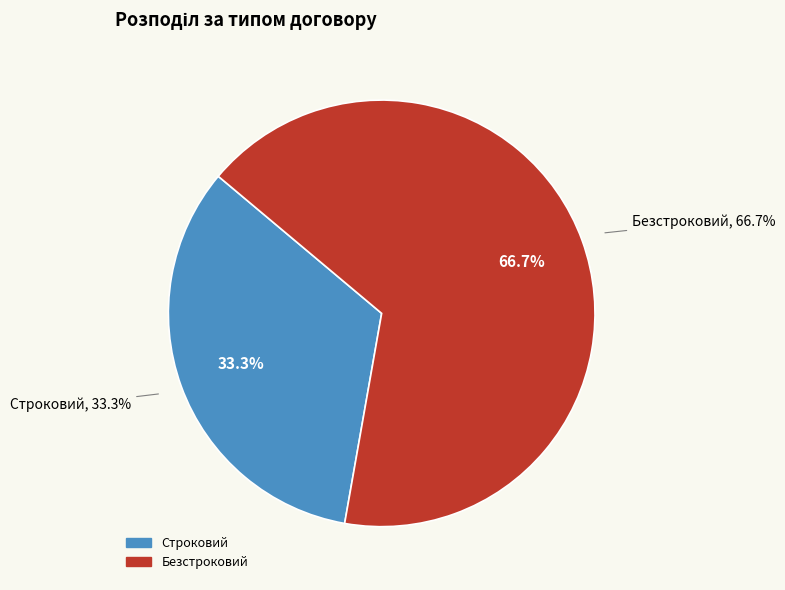

What is the largest slice in the pie chart?

Безстроковий